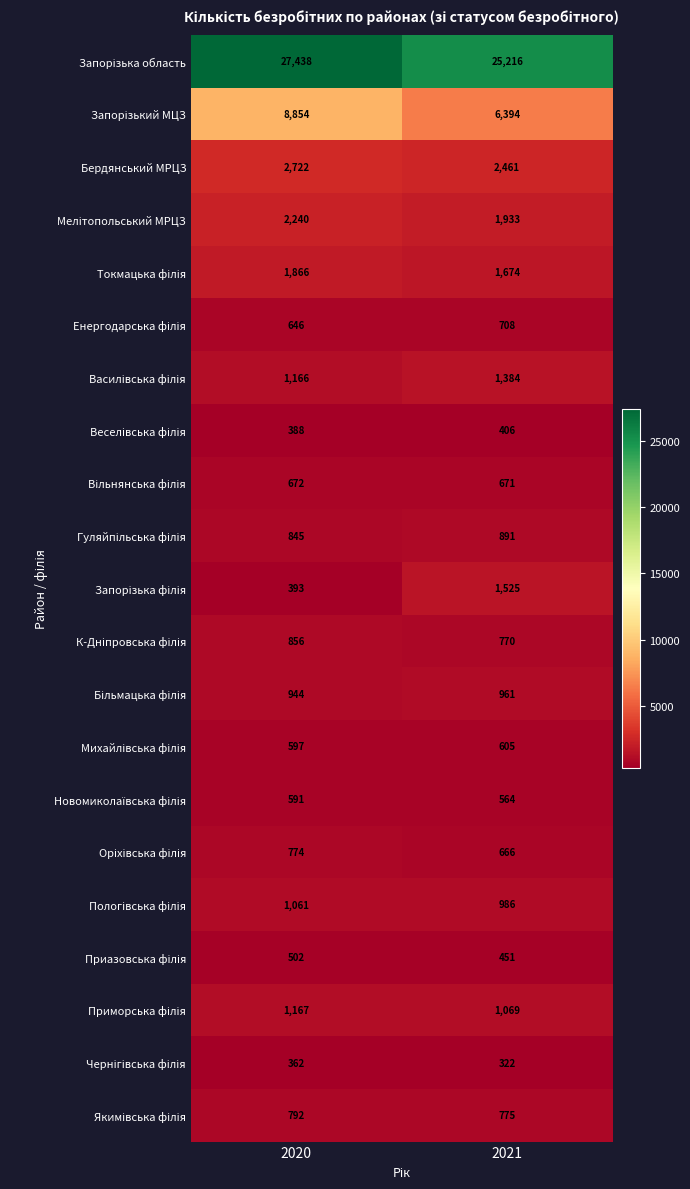

What is the spread (max minus min) of values at 2020?

27076